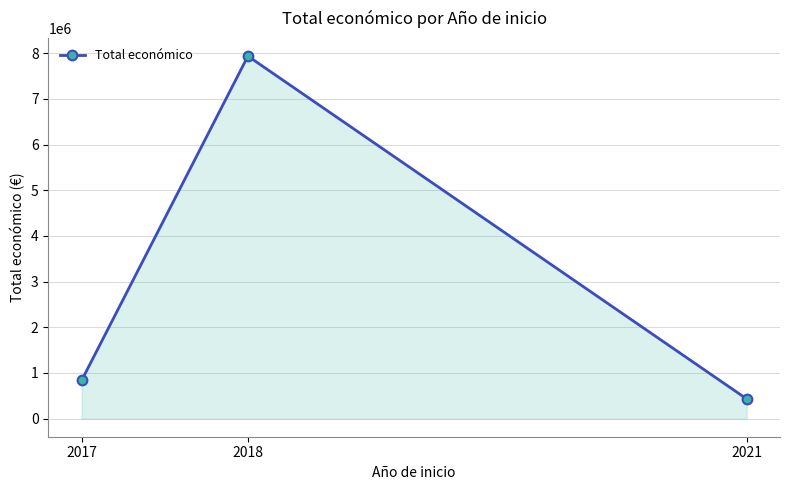

Which has a higher value, 2017 or 2021?

2017